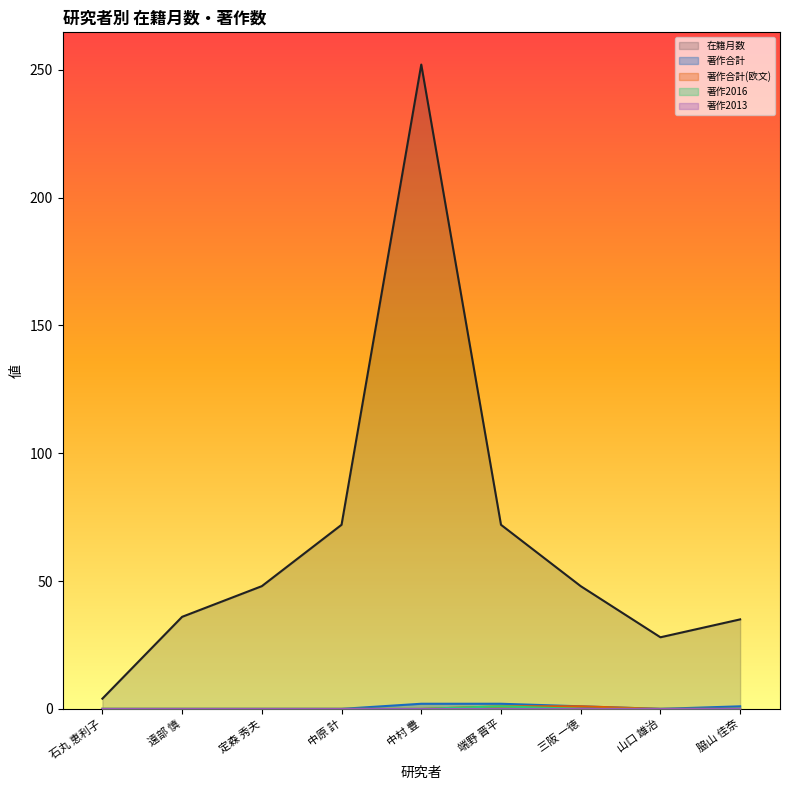

True or false: 在籍月数 and 著作2016 cross at least once.

False